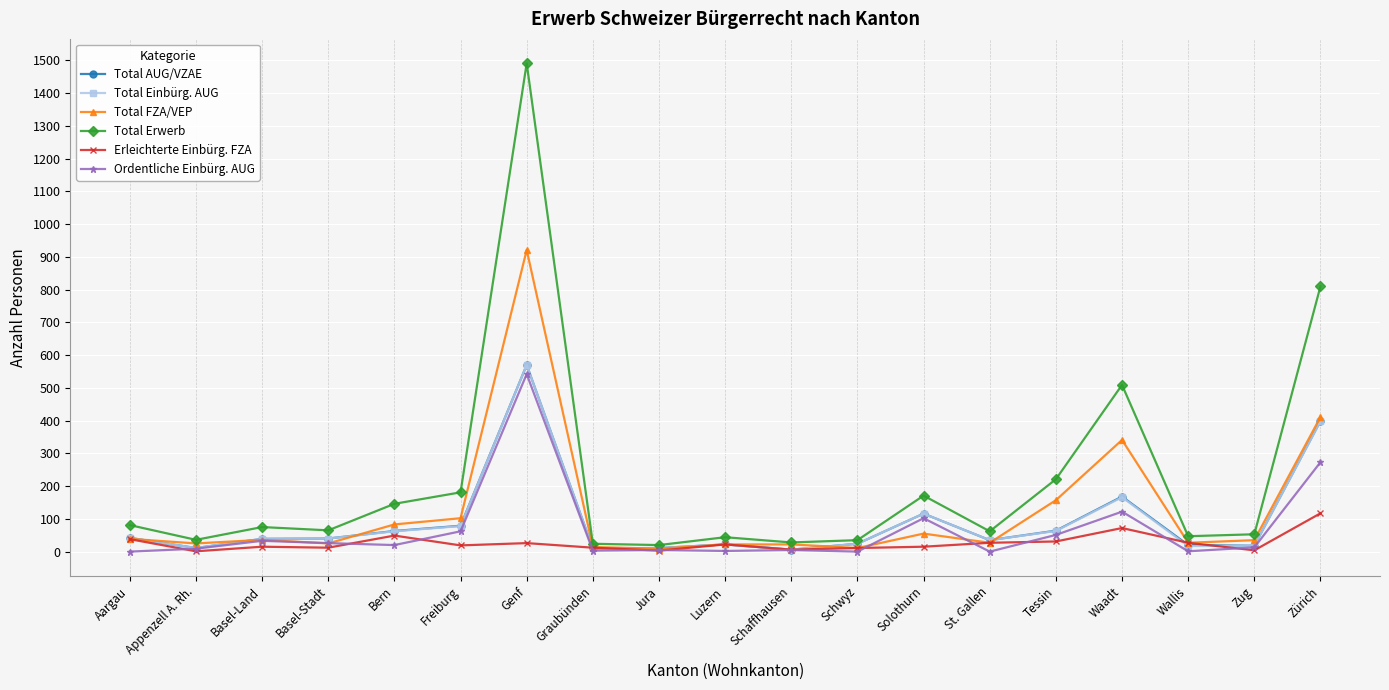

Which series changed the most between Appenzell A. Rh. and Tessin?

Total Erwerb